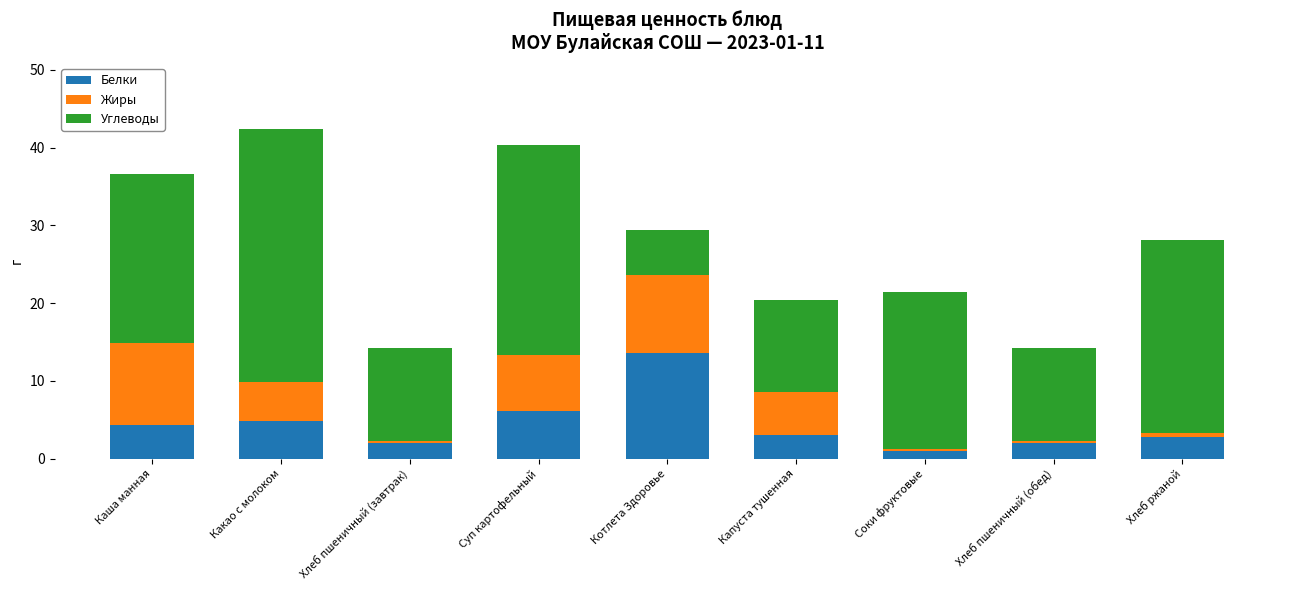

What are all the series names shown in the legend?

Белки, Жиры, Углеводы